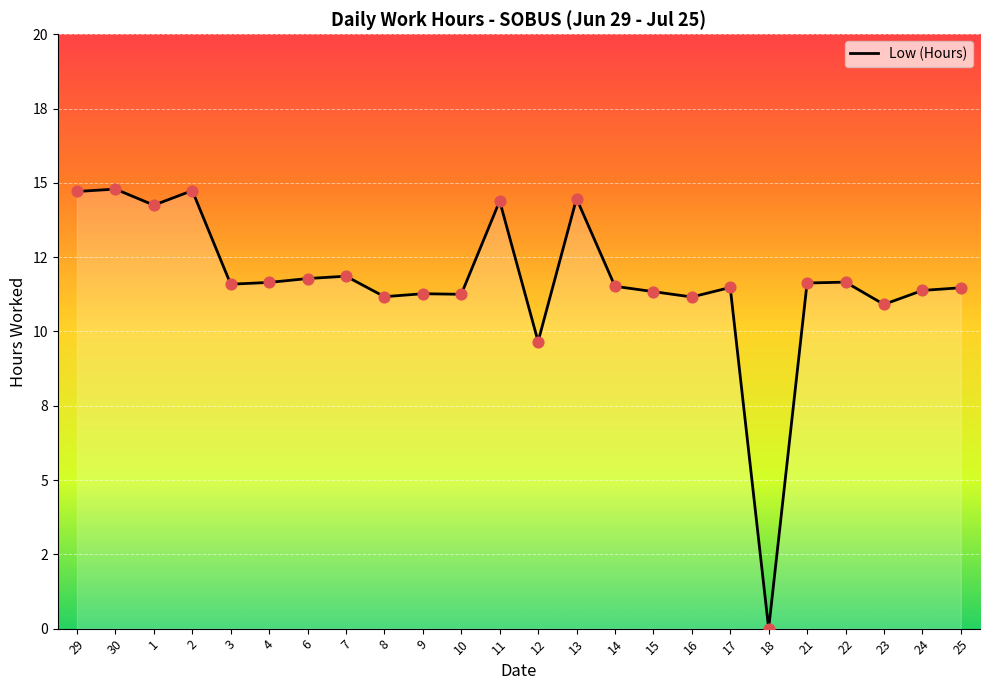

Which has a higher value, 7 or 25?

7